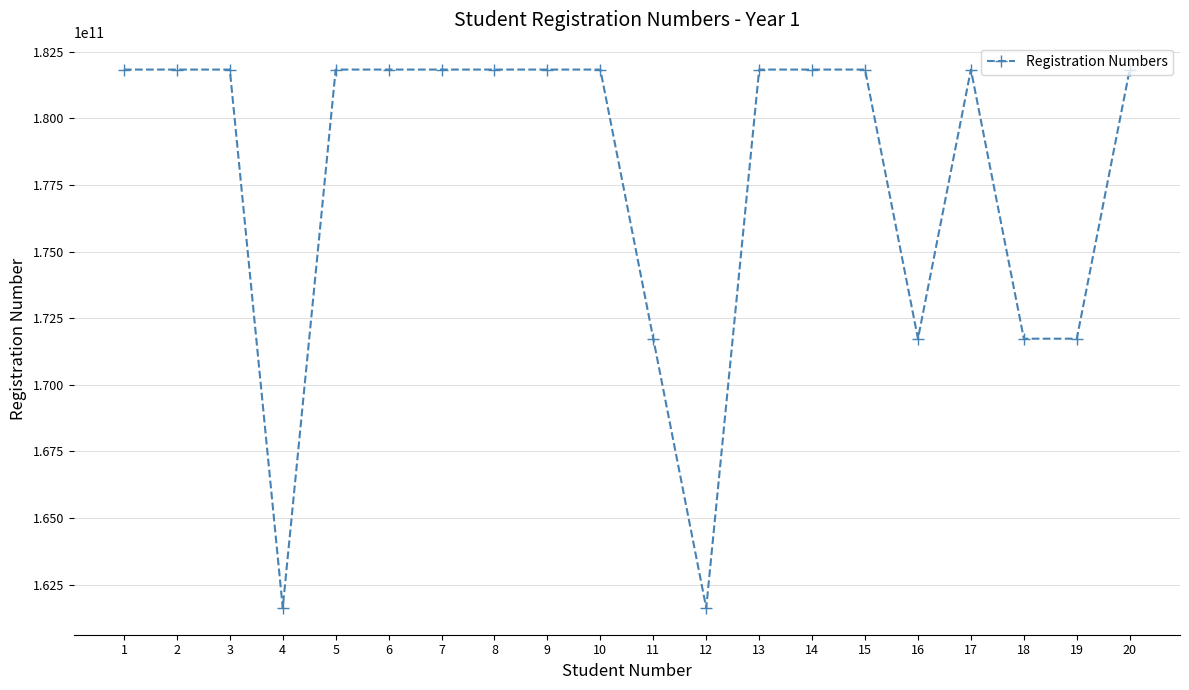

Is it true that the value at 15 is 60366631888?

False